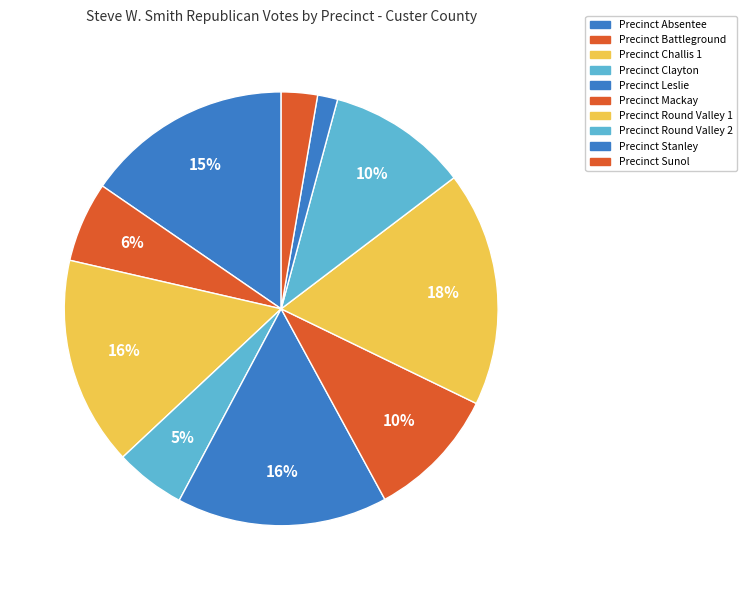

What is the smallest slice in the pie chart?

Precinct Stanley